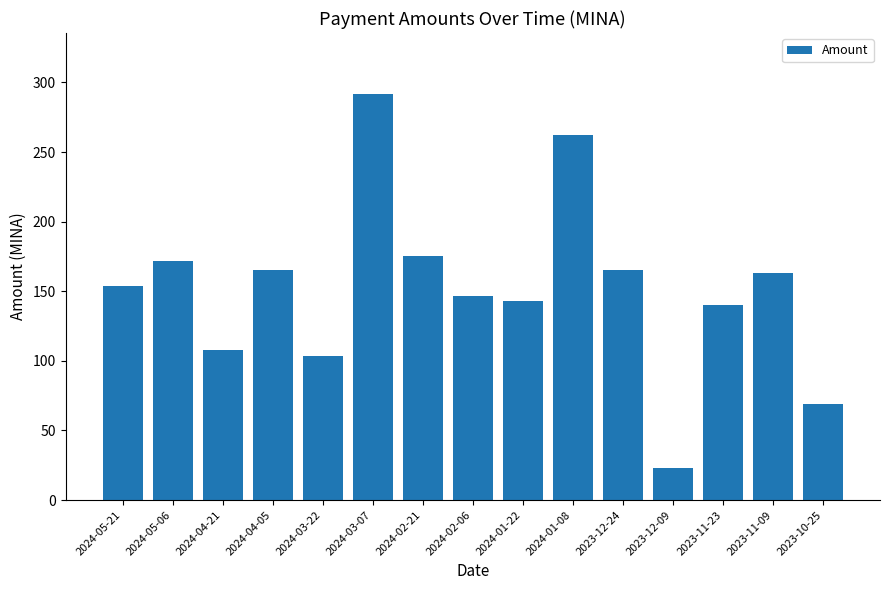

What is the difference between the maximum and minimum values?

268.4